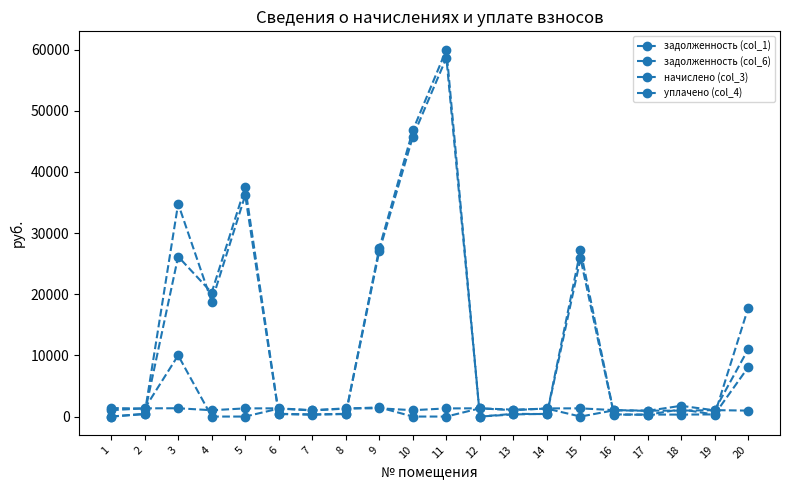

At how many categories does at least one series exceed 41743?

2